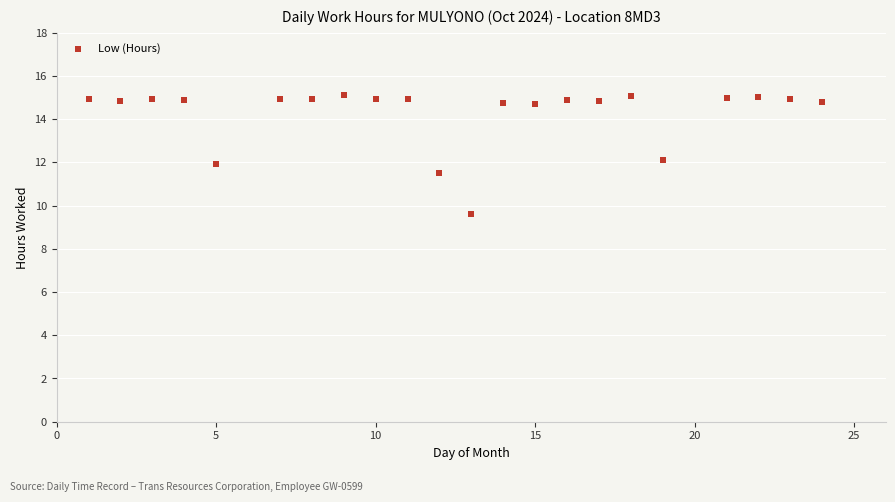

What is the range of X values (max minus min)?

23.0